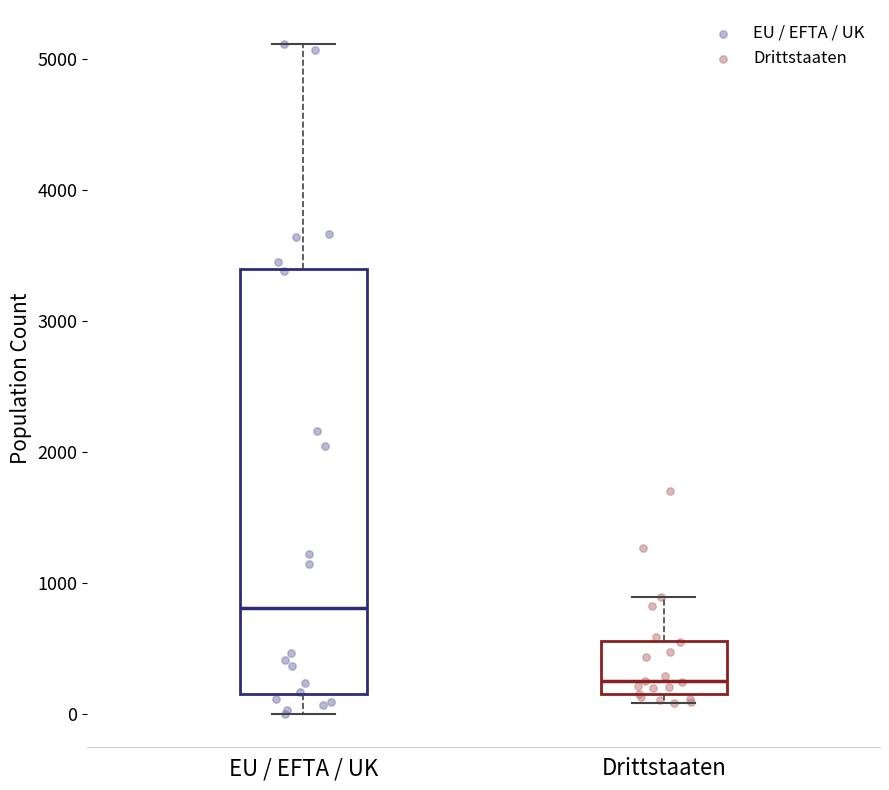

Which box's median line is the highest?

EU / EFTA / UK